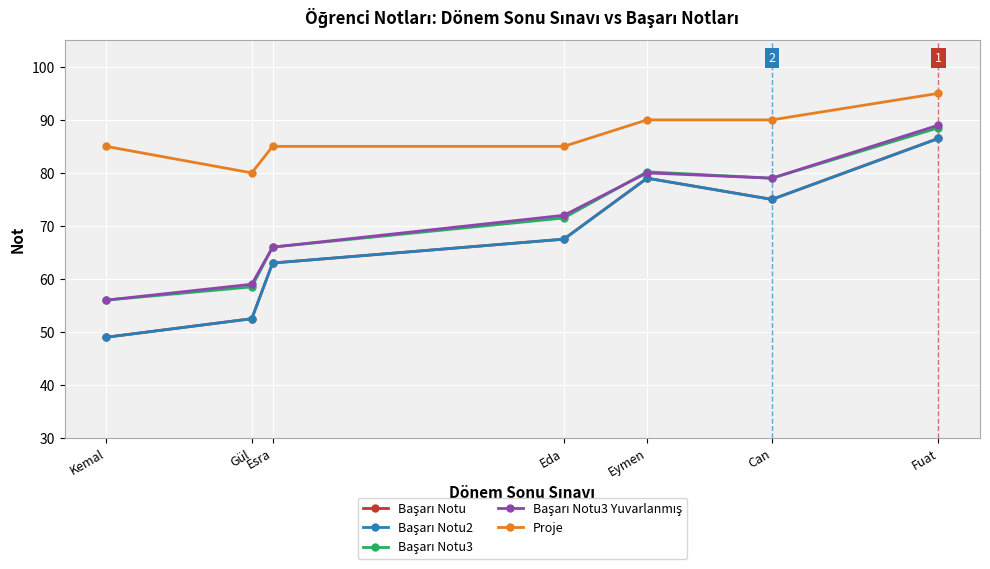

What is the sum of the Başarı Notu2 values at Can and Fuat?

161.5